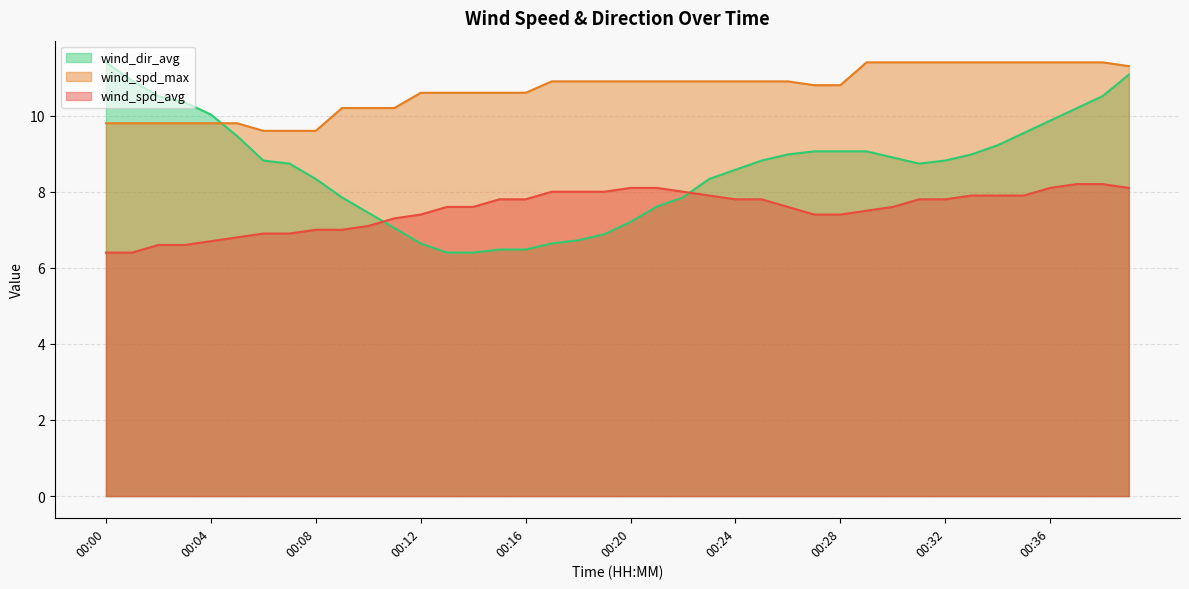

Between 00:16 and 00:34, which series saw the biggest shift?

wind_dir_avg